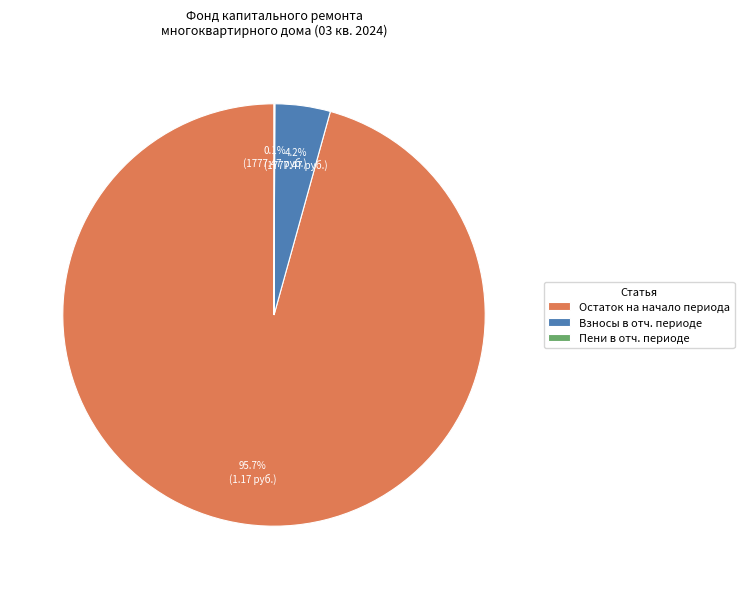

Which slice is the largest?

Остаток на начало периода